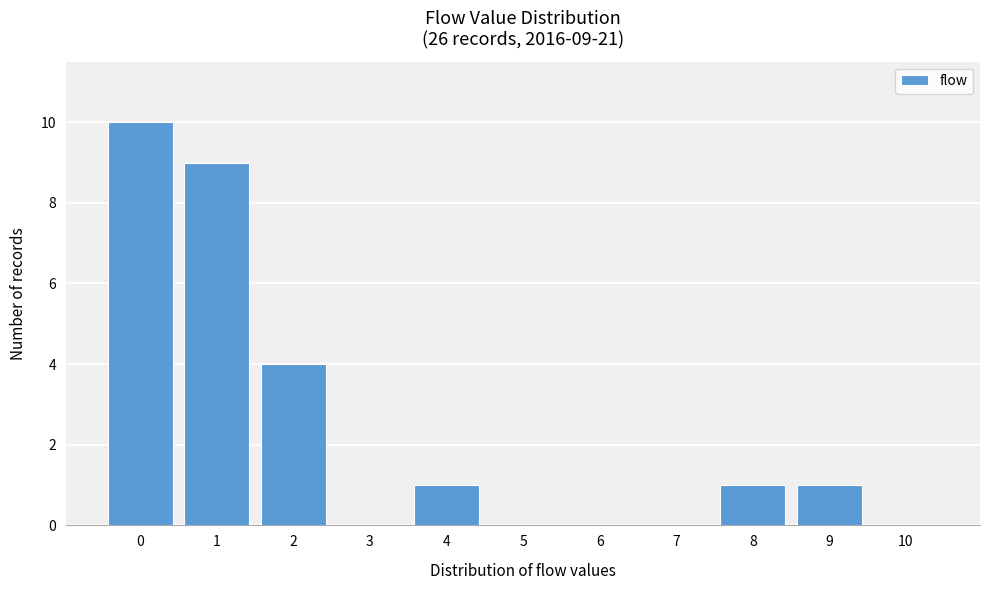

Reading left to right, list all the values displayed in this chart.

0=10	1=9	2=4	3=0	4=1	5=0	6=0	7=0	8=1	9=1	10=0